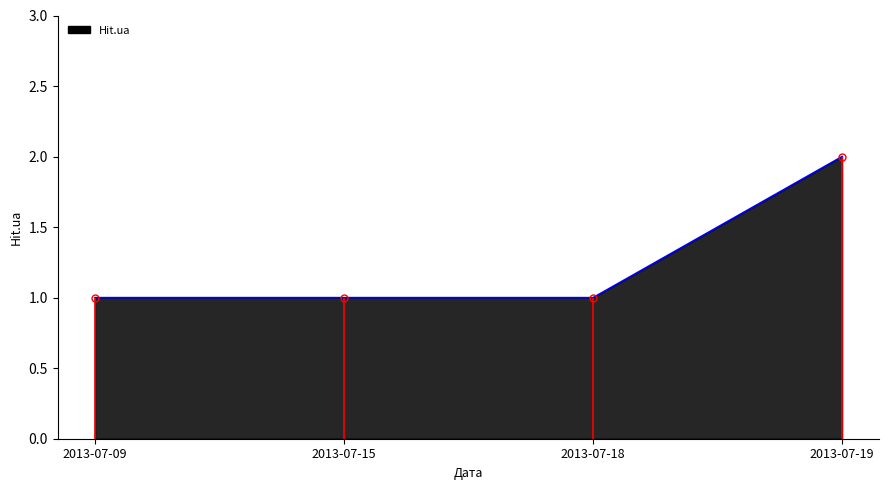

What is the minimum value shown in the chart?

1